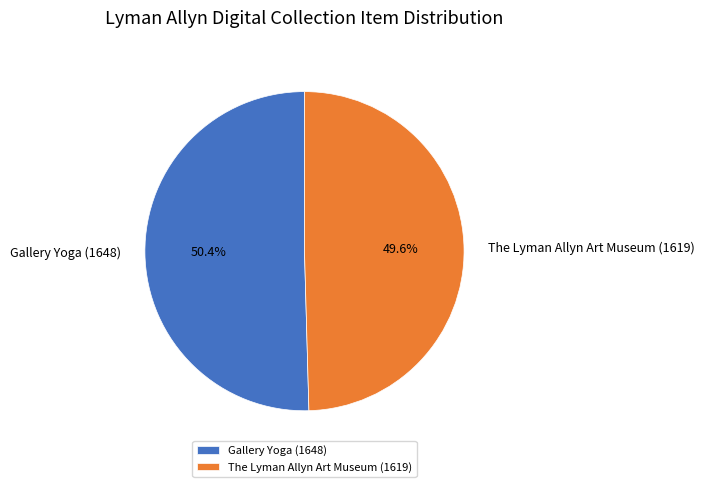

What portion of the pie excludes The Lyman Allyn Art Museum (1619)?

50.4%